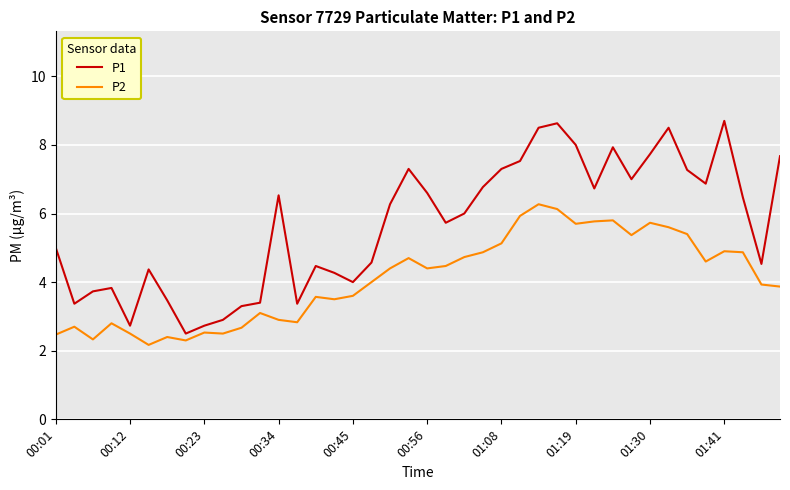

What are all the series names shown in the legend?

P1, P2